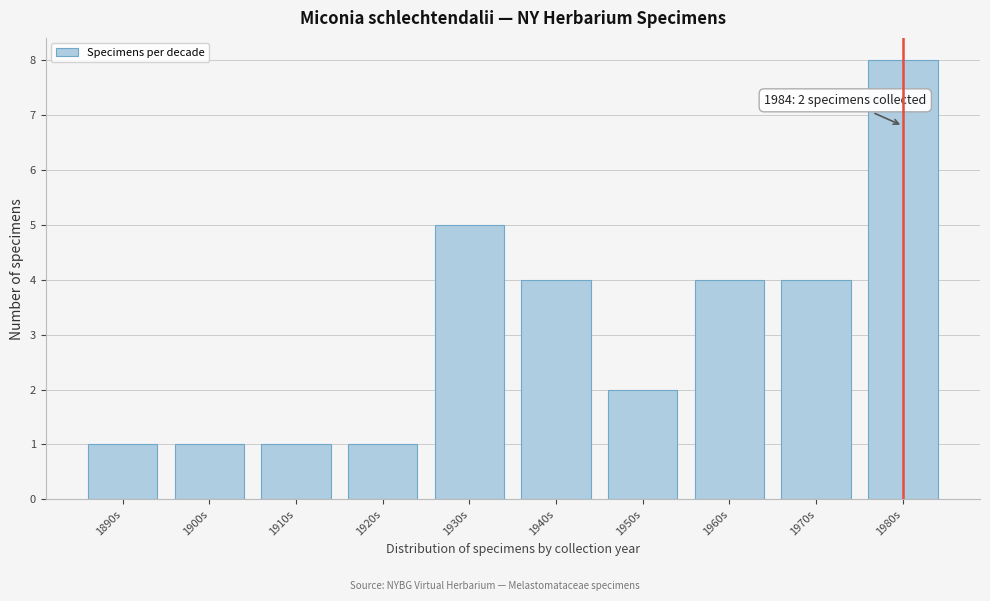

Reading left to right, extract all data points from this chart.

1	1	1	1	5	4	2	4	4	8